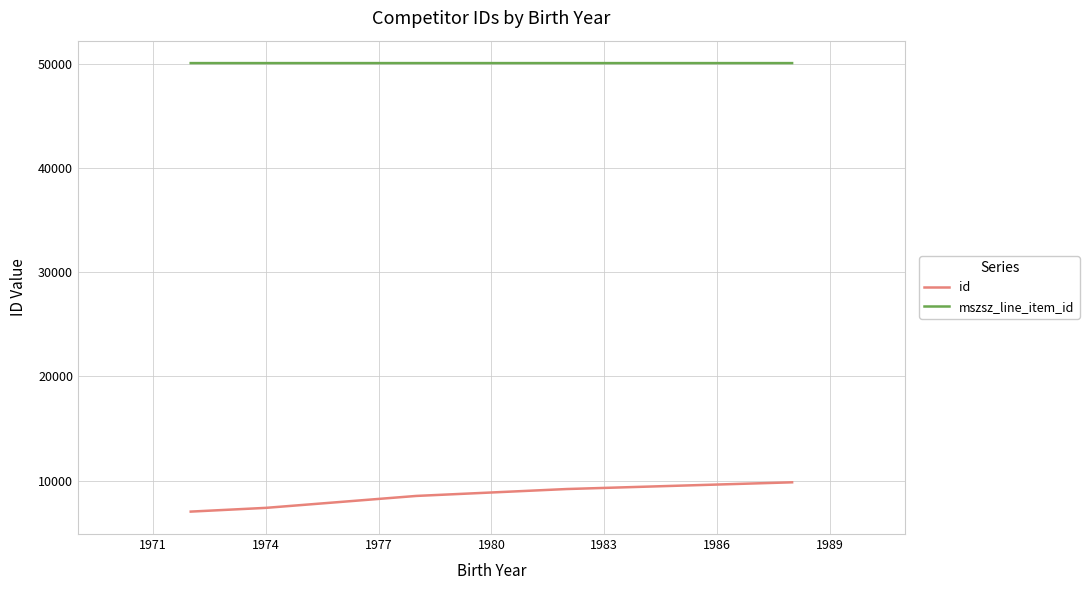

Which series has the largest total across all categories?

mszsz_line_item_id